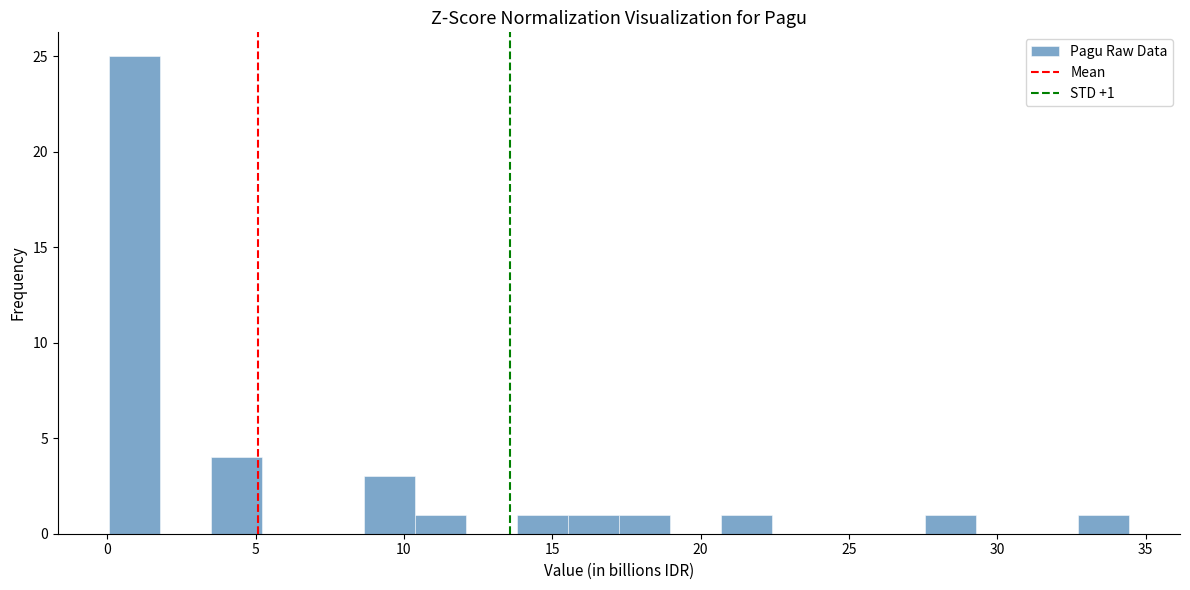

Around what value on the x-axis is the tallest bar? Give the approximate position of its centre, as read against the axis.

1.0